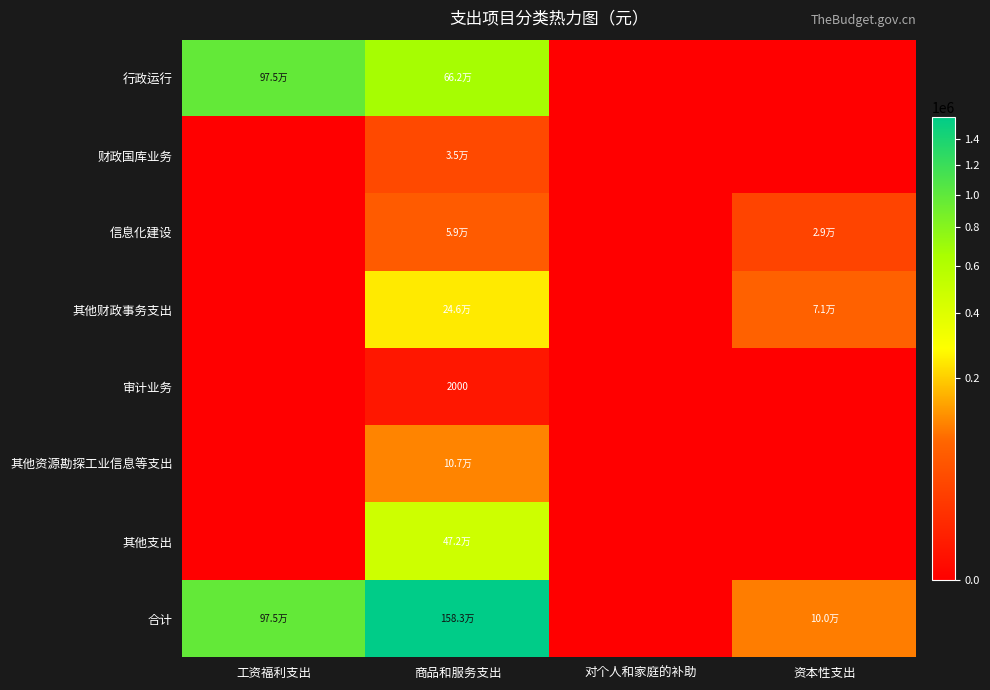

What is the sum of the 行政运行 values at 商品和服务支出 and 对个人和家庭的补助?

662130.0